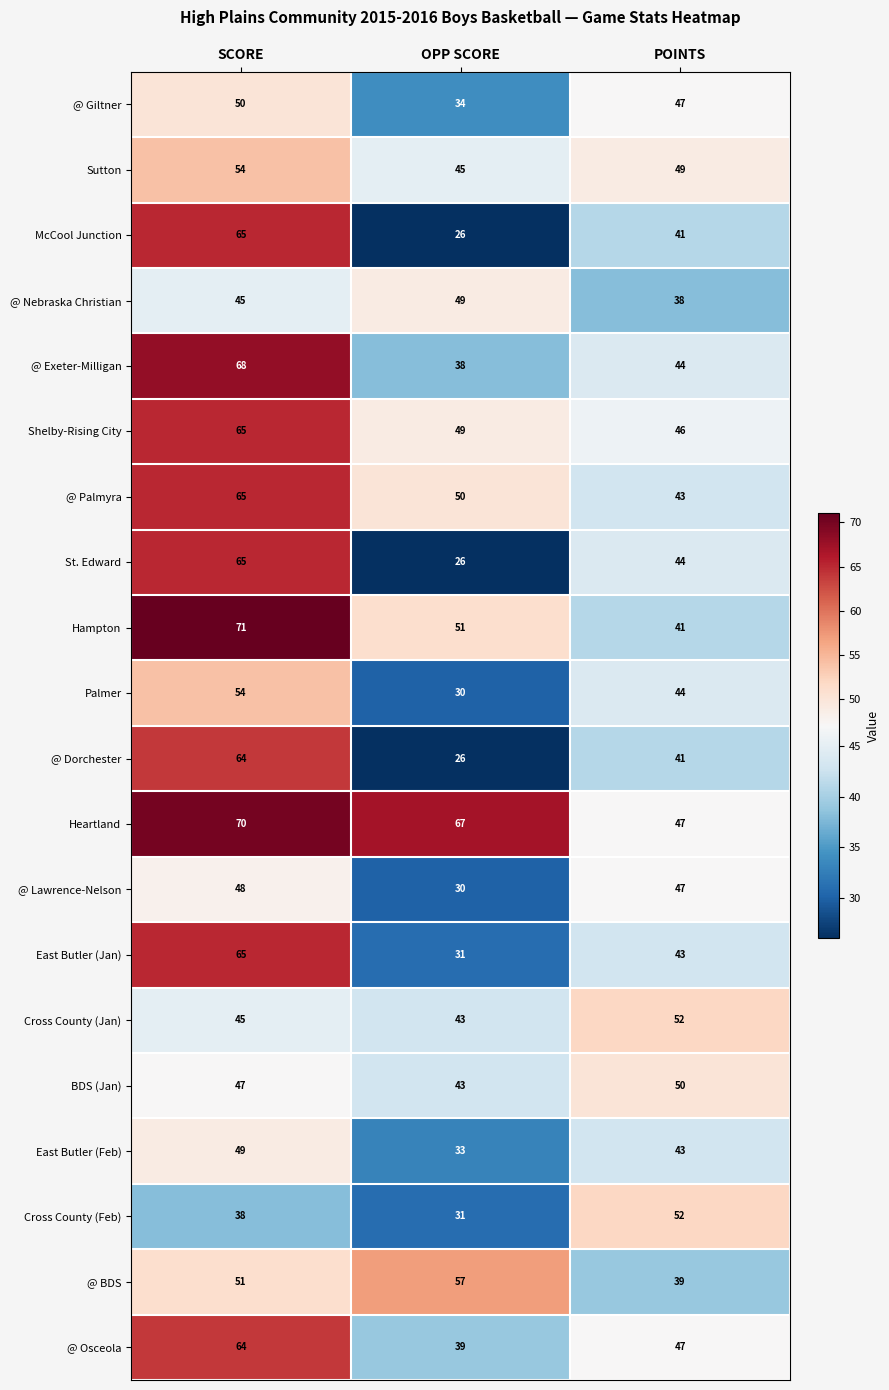

The value of Cross County (Feb) at POINTS is 73. True or false?

False